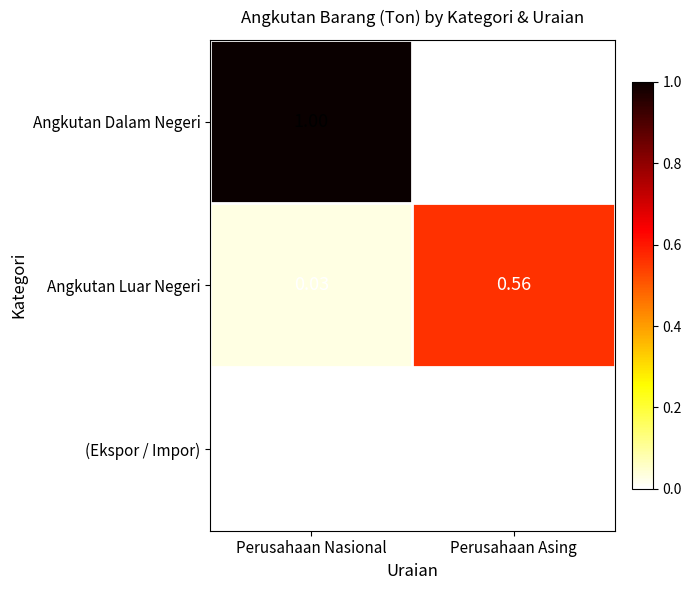

At which category is the sum across all series the highest?

Perusahaan Nasional